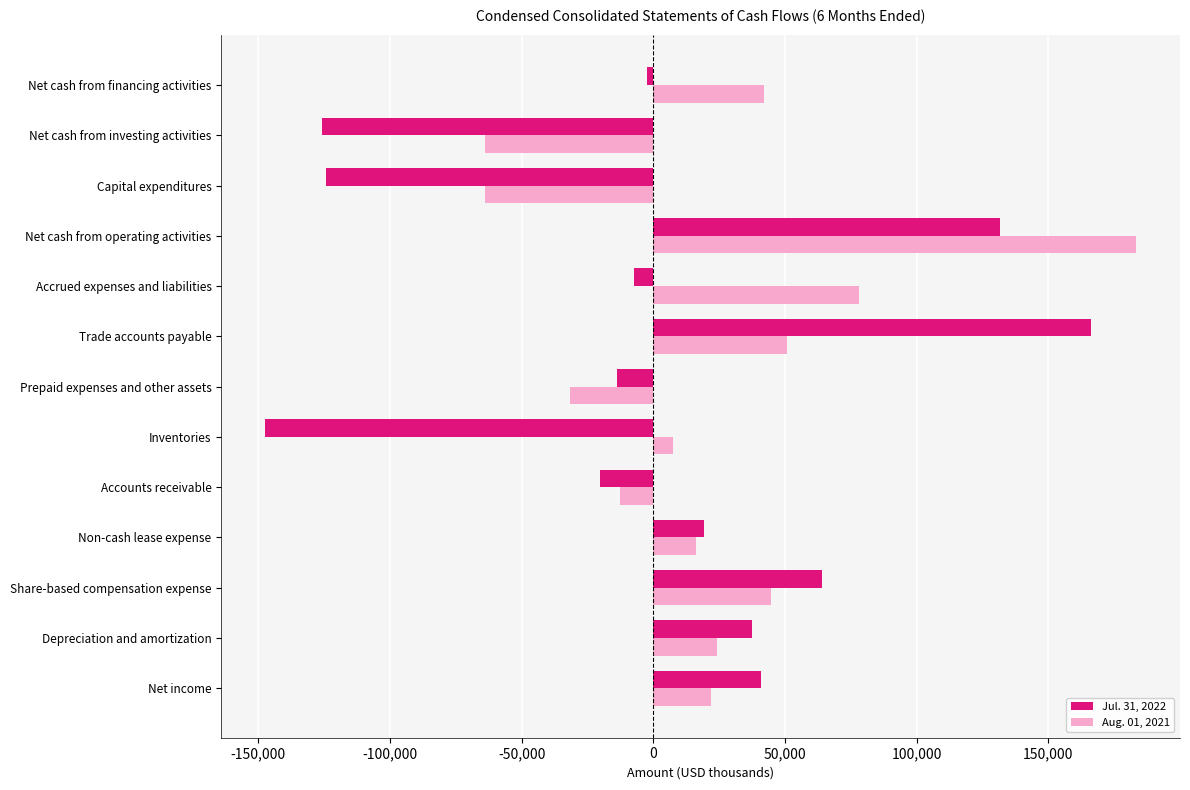

At how many categories does at least one series exceed 146792?

2